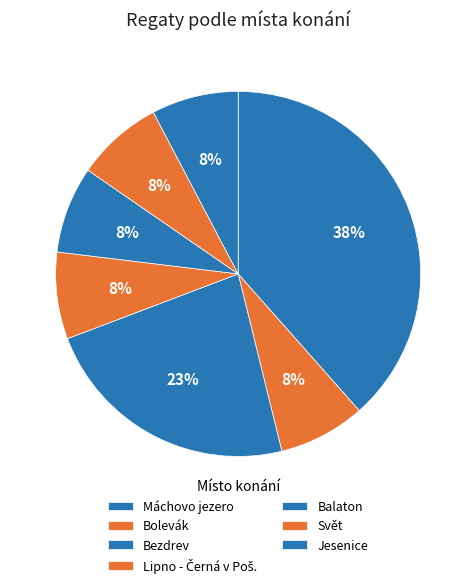

Does Bezdrev represent more than half of the total?

No